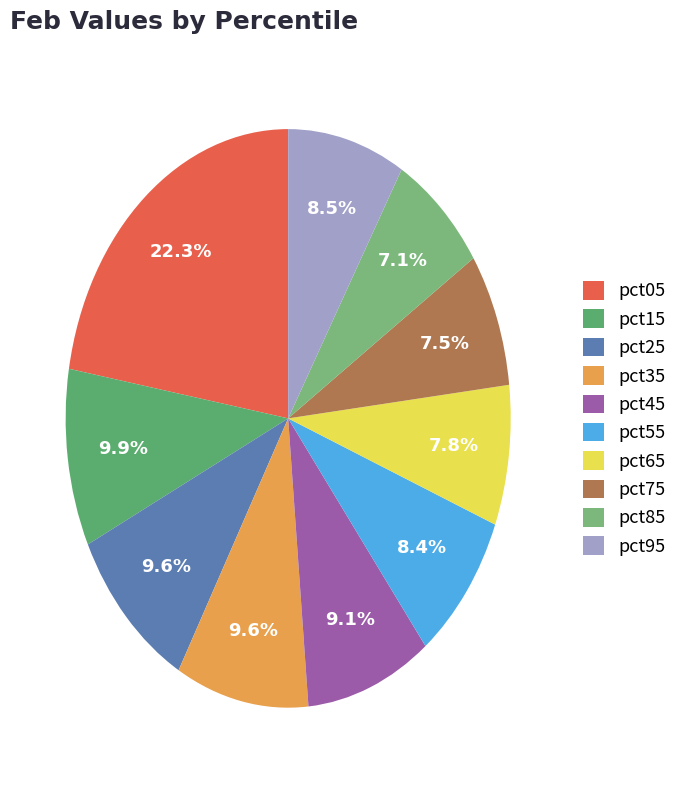

Count the number of slices in the pie.

10